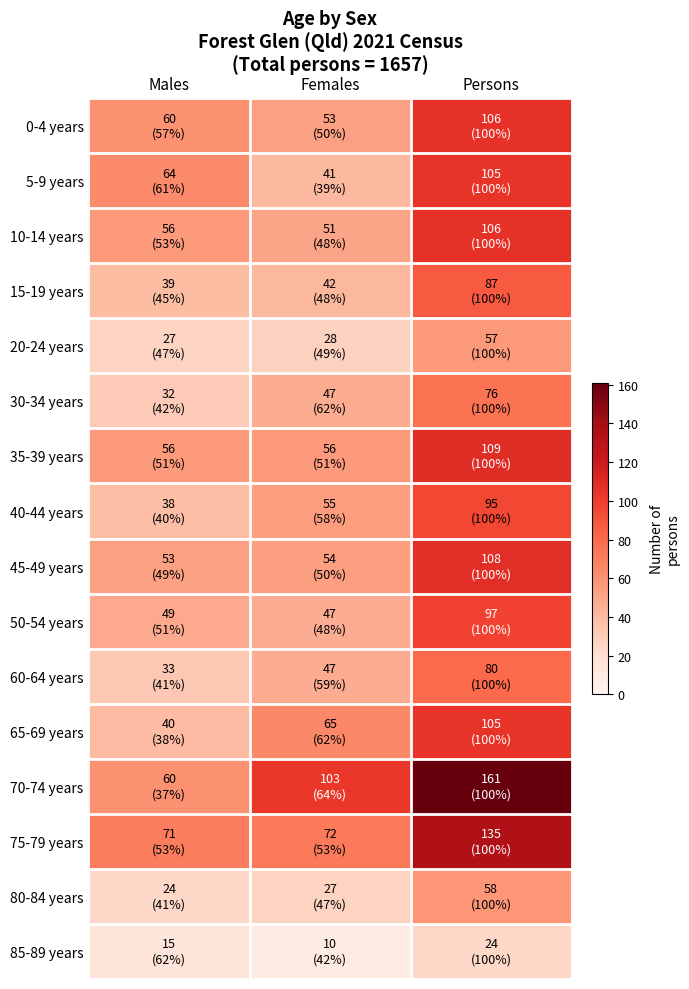

What is the maximum value shown in the chart?

161